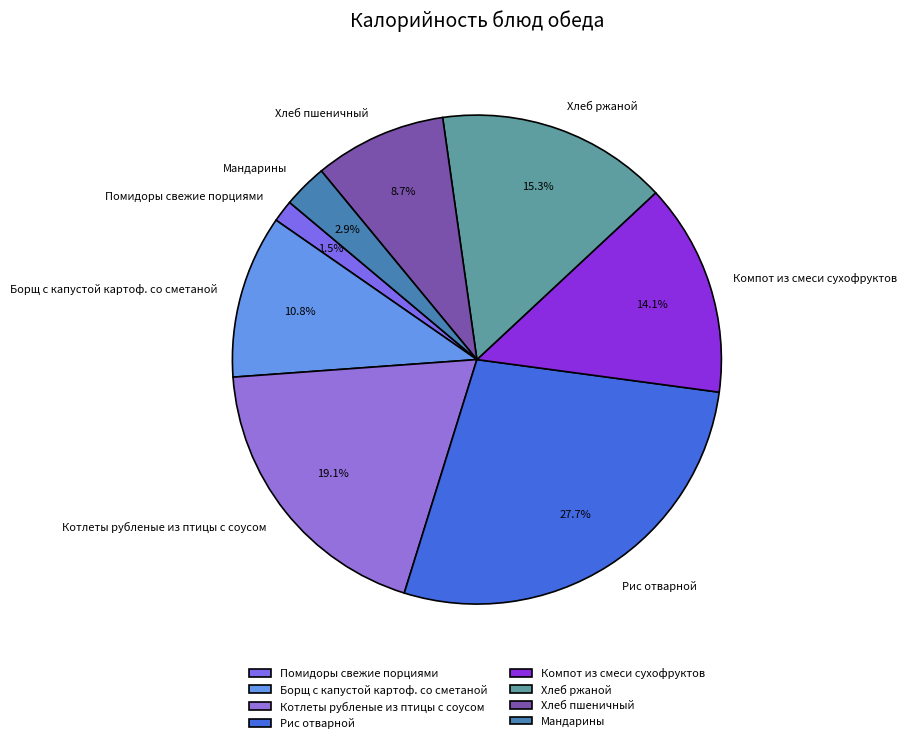

To the nearest percent, what is the combined percentage of Мандарины and Компот из смеси сухофруктов?

17%